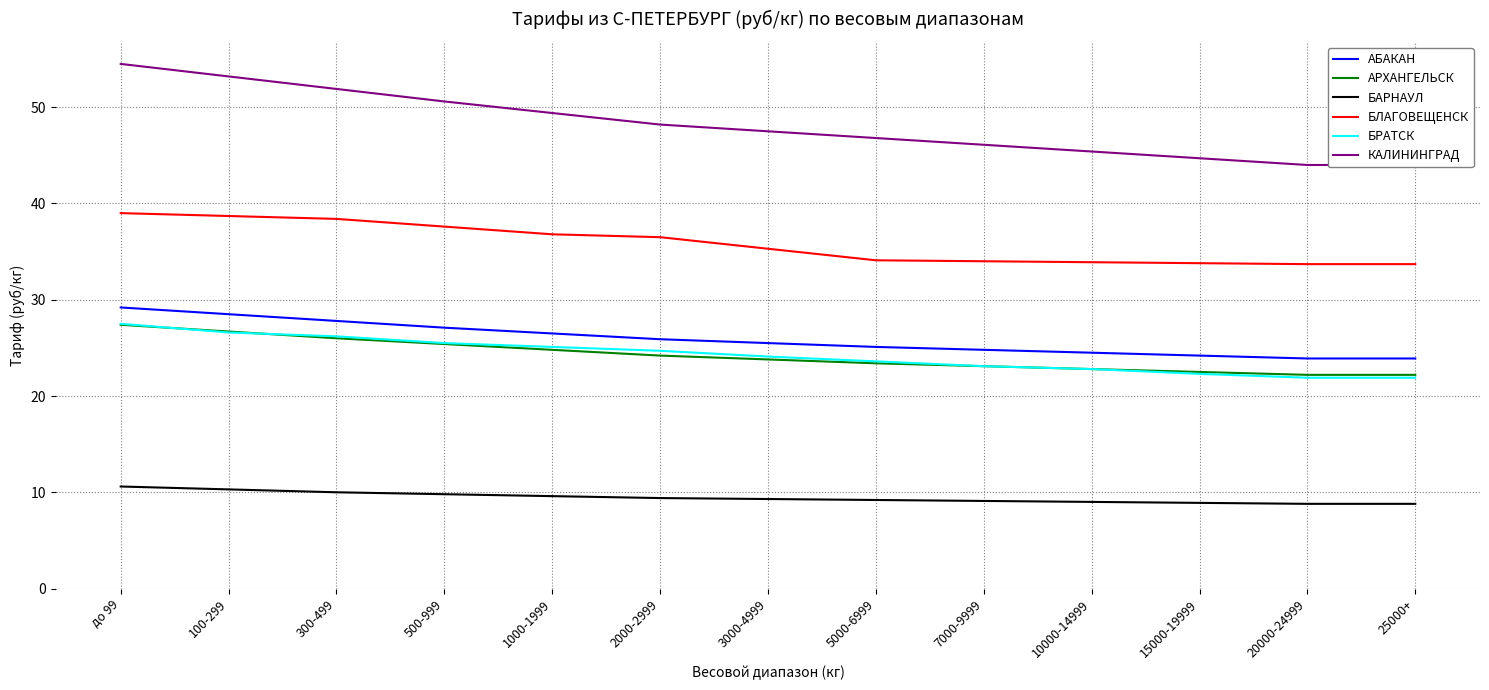

How many data points in БАРНАУЛ are less than 9?

3